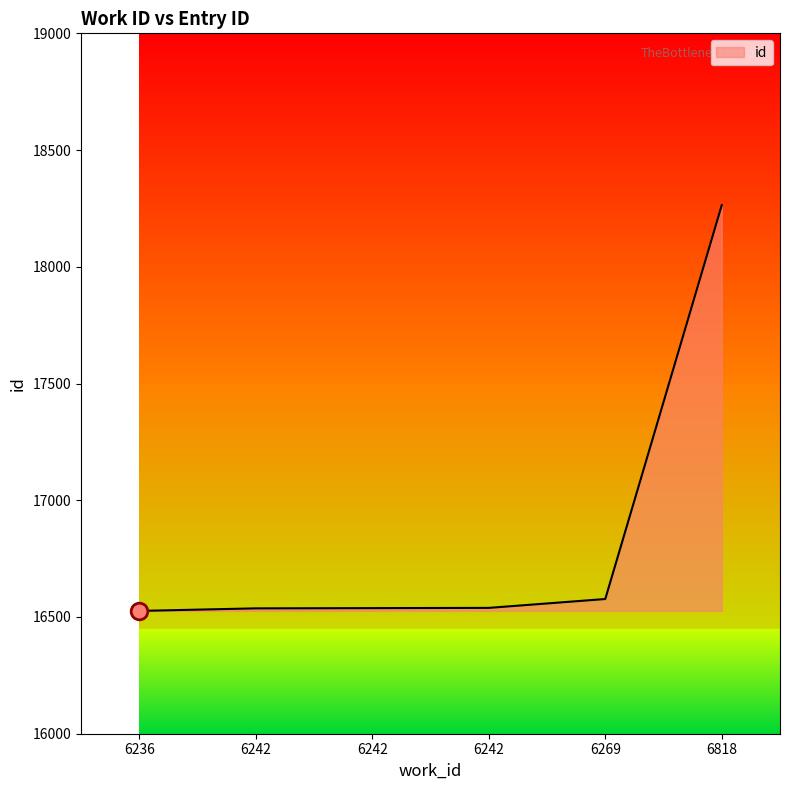

Reading left to right, list all the values displayed in this chart.

6236=16526	6242=16537	6242=16538	6242=16539	6269=16577	6818=18264